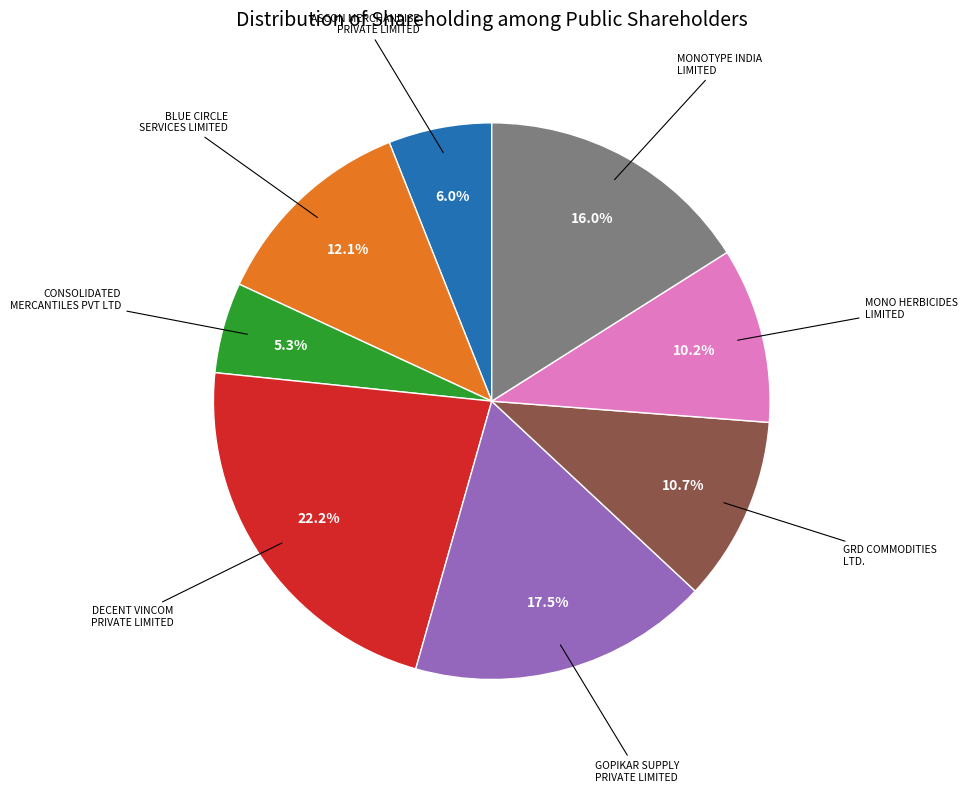

The MONO HERBICIDES LIMITED slice represents 10% of the pie. True or false?

True